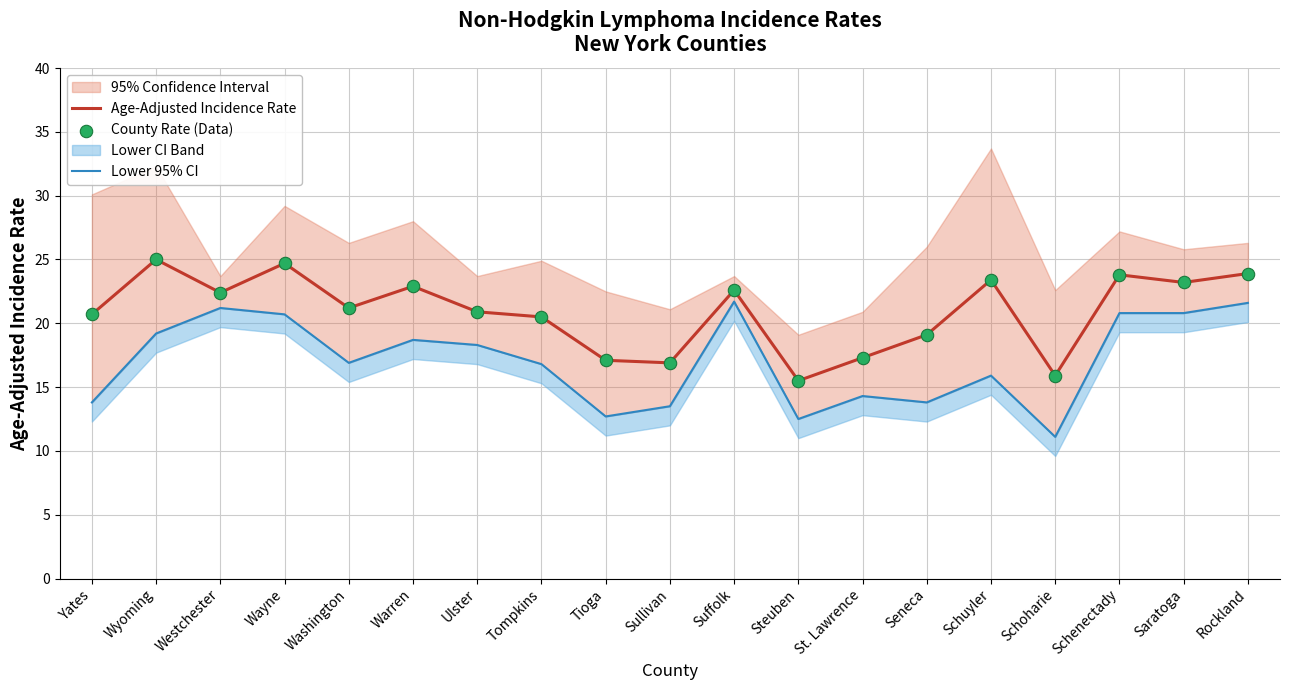

At which category is the sum across all series the highest?

Wayne